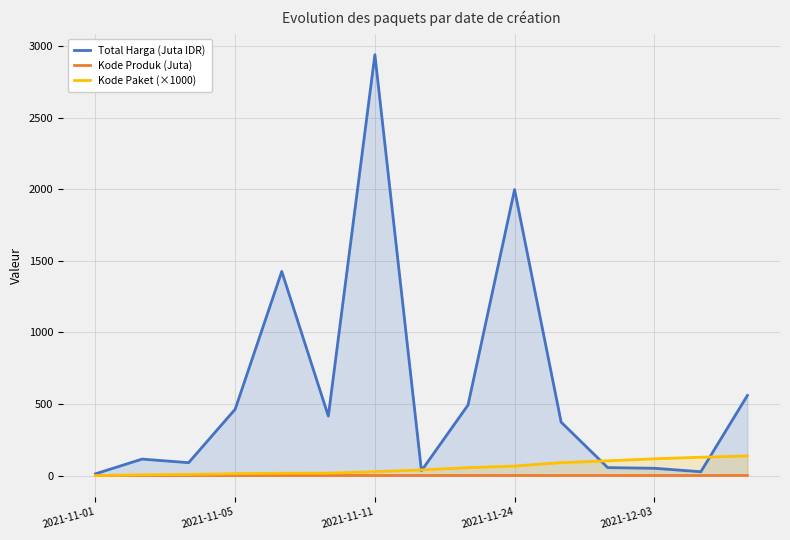

The Kode Paket (×1000) series shows 85.0 at 14. True or false?

False